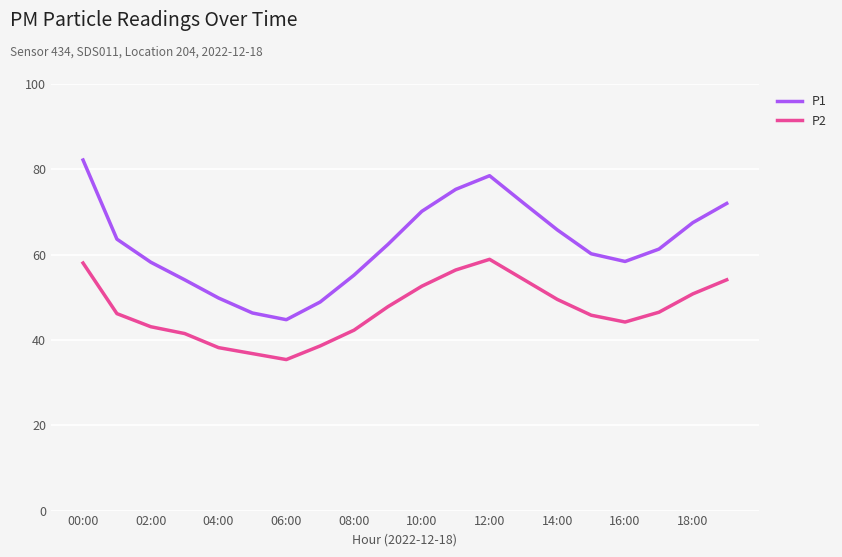

Which series has the widest spread of values?

P1